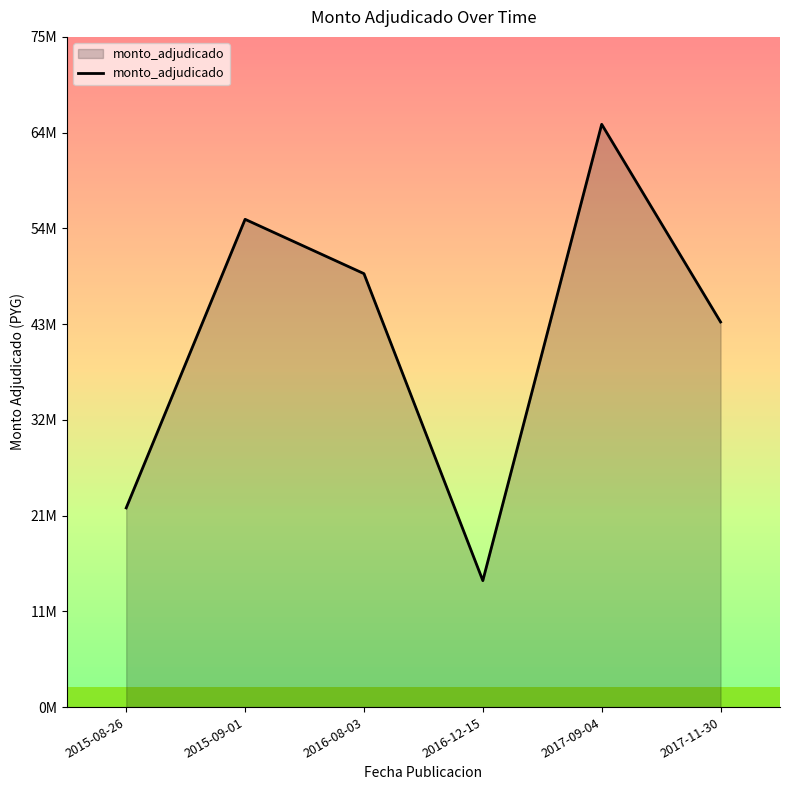

Which category has the highest value across all series?

2017-09-04